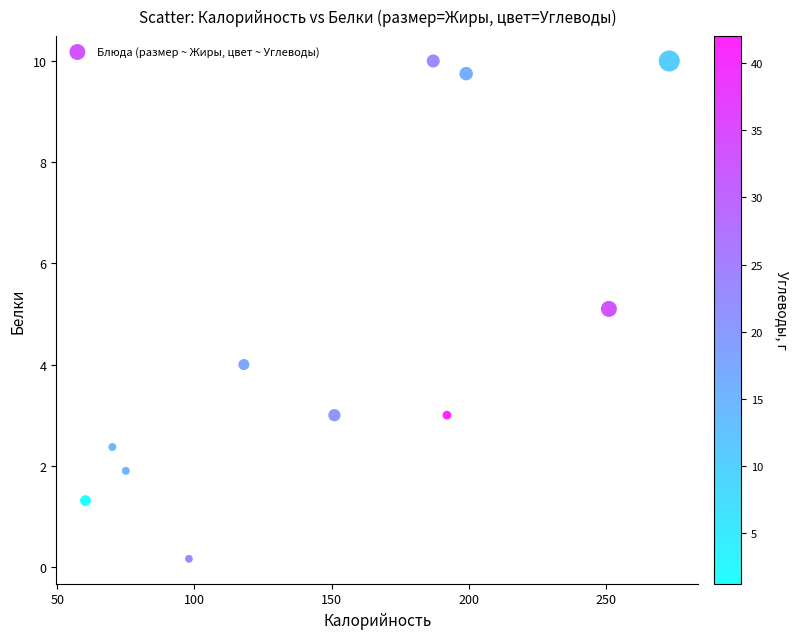

What is the range of Y values (max minus min)?

9.8